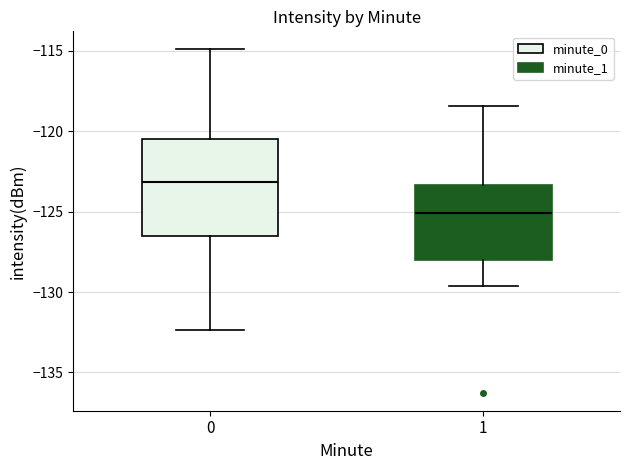

Which box's median line is the highest?

0